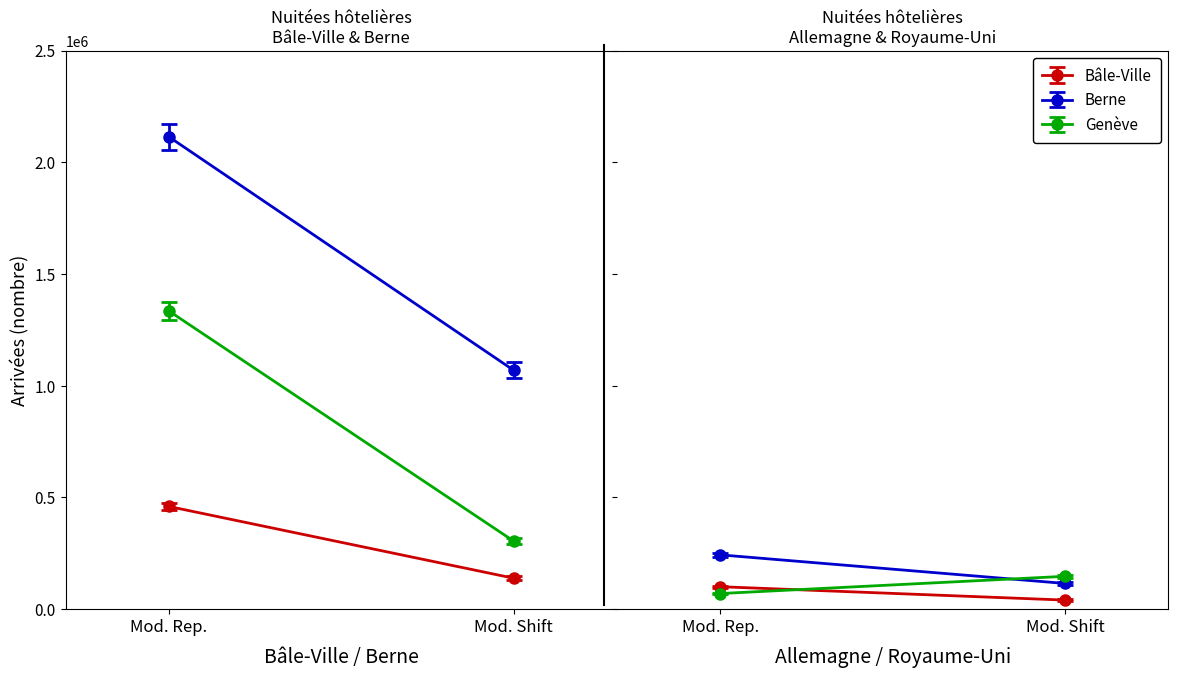

Read the Genève (Arrivées) value at Allemagne, to the nearest 100.

70000